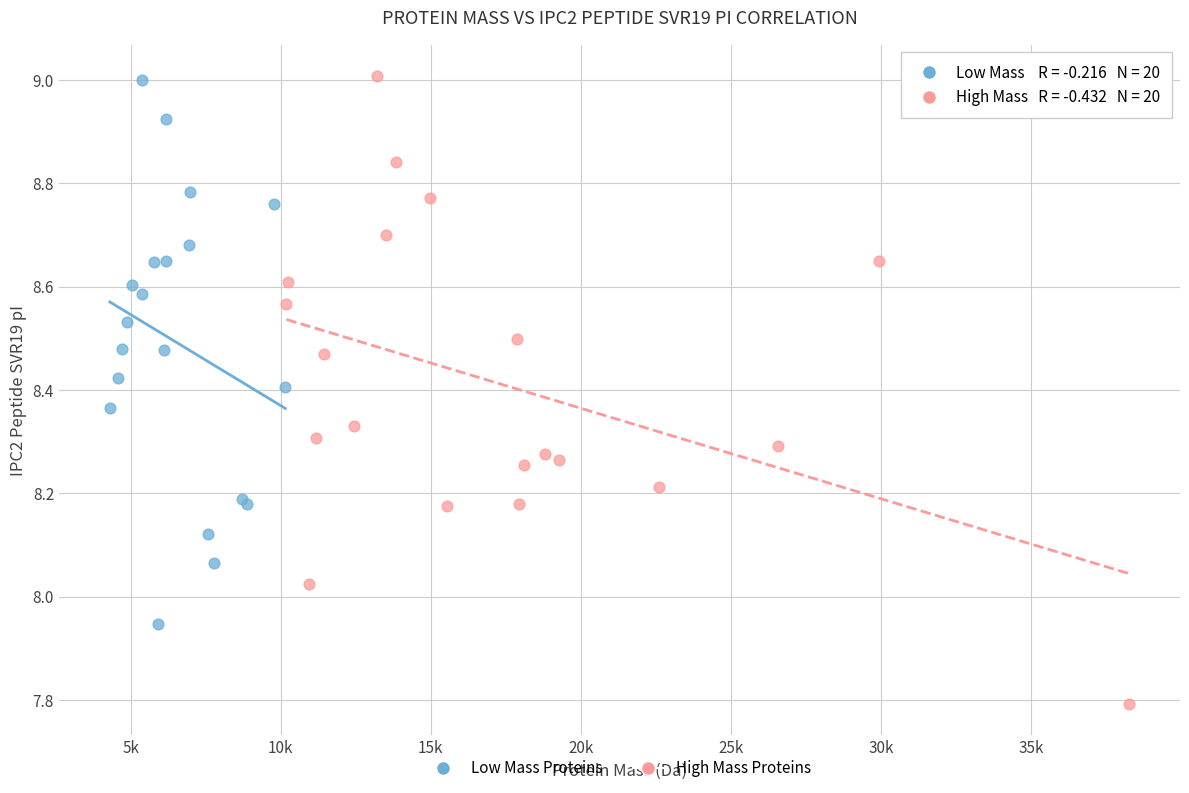

Which series has the widest spread of Y values?

High Mass Proteins